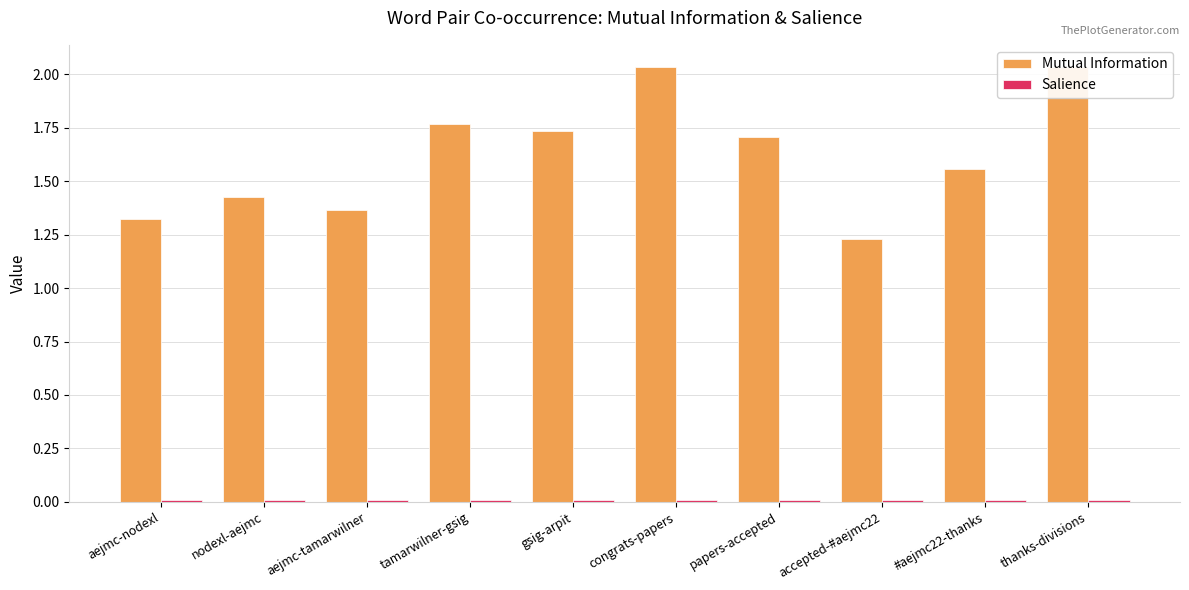

Which has a higher value, tamarwilner-gsig or papers-accepted?

tamarwilner-gsig